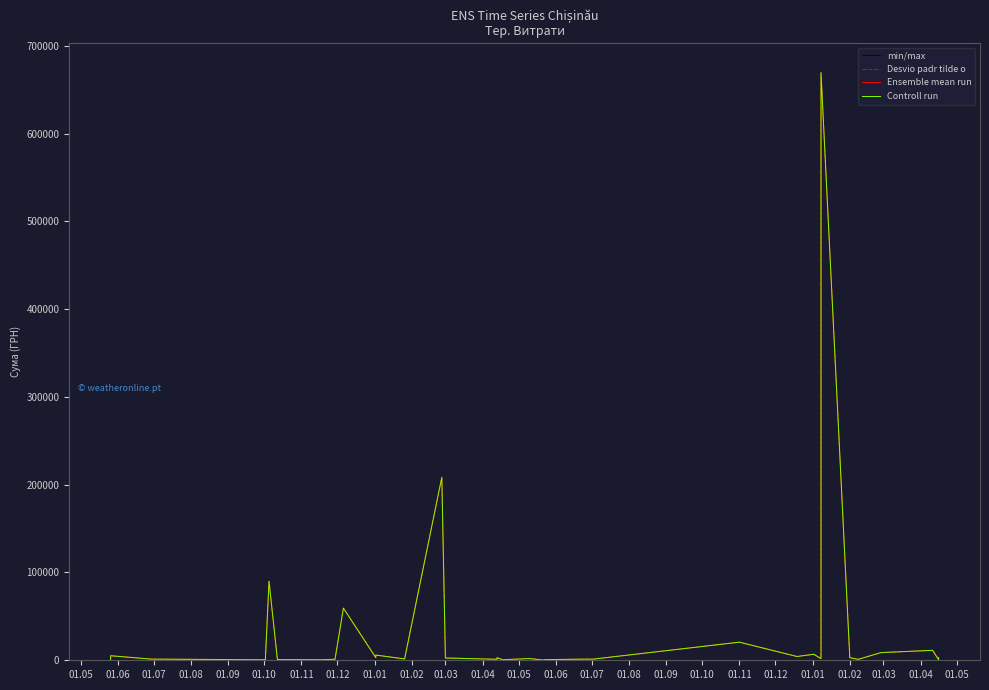

Reading right to left, what are all the values shown in this chart?

min/max: 2992.0	1600.0	625.0	11328.7	8751.0	1051.9	2939.9	669378.6	4326.0	1918.8	6863.2	4294.6	20625.0	1284.0	1320.0	730.5	577.0	312.4	1992.0	612.2	2882.0	2339.0	1162.7	2583.7	208427.0	1540.9	5916.0	5757.0	3031.7	59400.0	1150.0	587.0	836.2	90018.9	1791.6	1156.0	571.1	1320.0	5179.2	271.2
Desvio padr tilde o: 2992.0	1600.0	625.0	11328.7	8751.0	1051.9	2939.9	669378.6	4326.0	1918.8	6863.2	4294.6	20625.0	1284.0	1320.0	730.5	577.0	312.4	1992.0	612.2	2882.0	2339.0	1162.7	2583.7	208427.0	1540.9	5916.0	5757.0	3031.7	59400.0	1150.0	587.0	836.2	90018.9	1791.6	1156.0	571.1	1320.0	5179.2	271.2
Ensemble mean run: 2992.0	1600.0	625.0	11328.7	8751.0	1051.9	2939.9	669378.6	4326.0	1918.8	6863.2	4294.6	20625.0	1284.0	1320.0	730.5	577.0	312.4	1992.0	612.2	2882.0	2339.0	1162.7	2583.7	208427.0	1540.9	5916.0	5757.0	3031.7	59400.0	1150.0	587.0	836.2	90018.9	1791.6	1156.0	571.1	1320.0	5179.2	271.2
Controll run: 2992.0	1600.0	625.0	11328.7	8751.0	1051.9	2939.9	669378.6	4326.0	1918.8	6863.2	4294.6	20625.0	1284.0	1320.0	730.5	577.0	312.4	1992.0	612.2	2882.0	2339.0	1162.7	2583.7	208427.0	1540.9	5916.0	5757.0	3031.7	59400.0	1150.0	587.0	836.2	90018.9	1791.6	1156.0	571.1	1320.0	5179.2	271.2